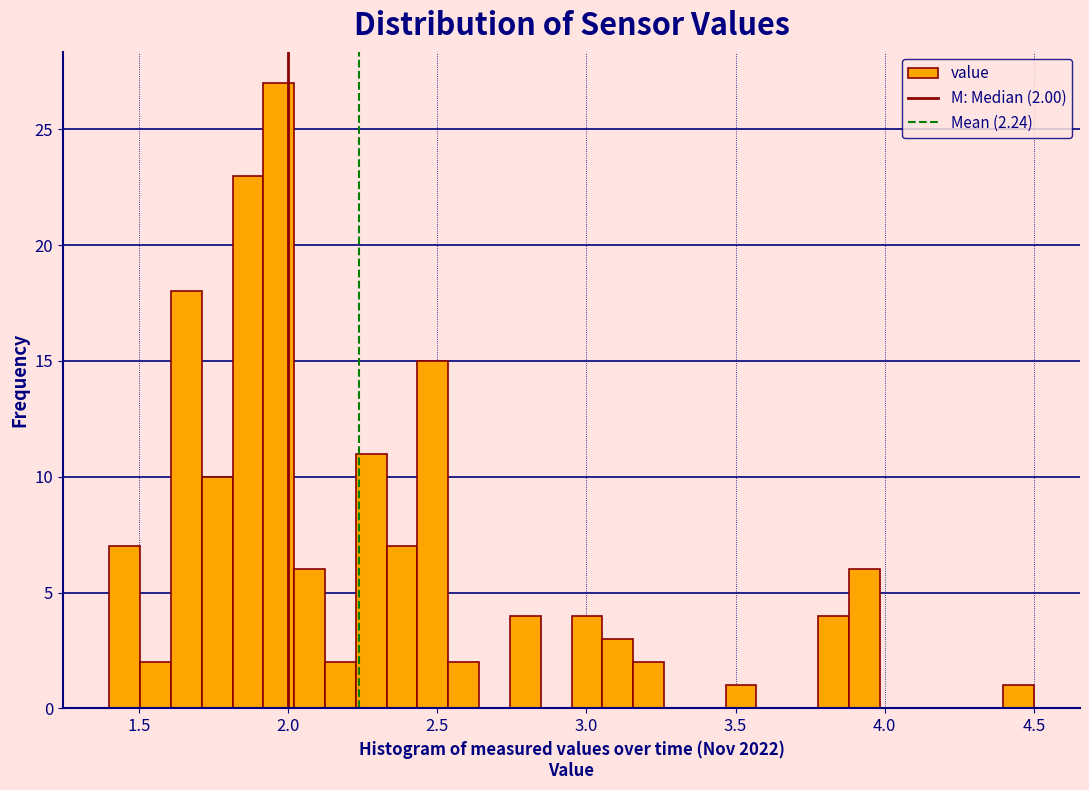

Around what value on the x-axis is the tallest bar? Give the approximate position of its centre, as read against the axis.

1.95